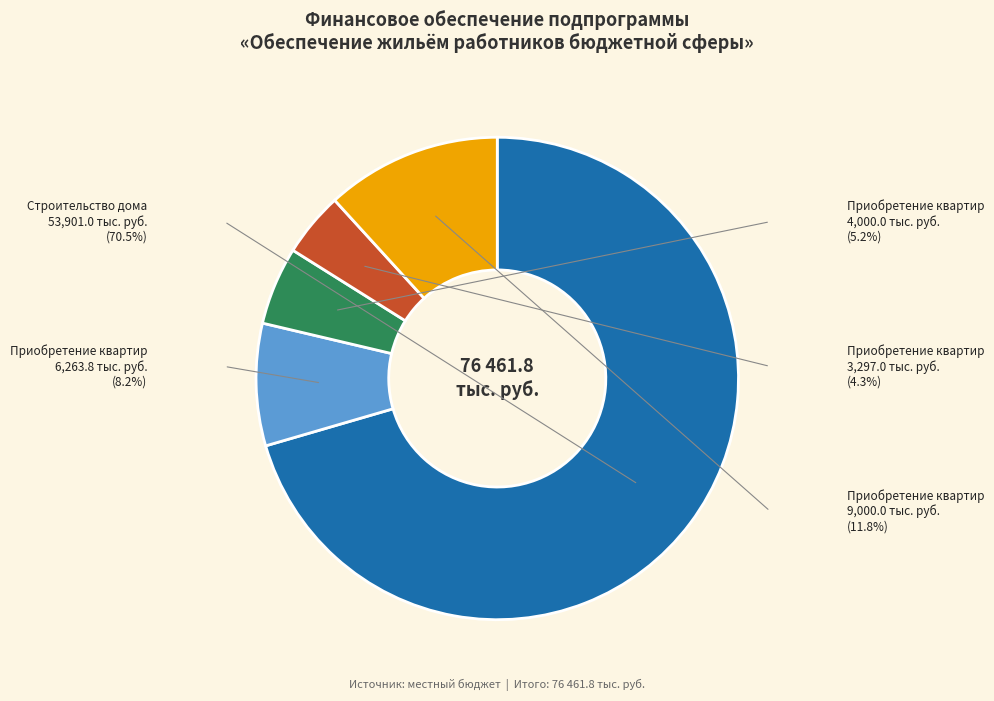

To the nearest percent, what is the difference between the largest and smallest slice percentages?

66%